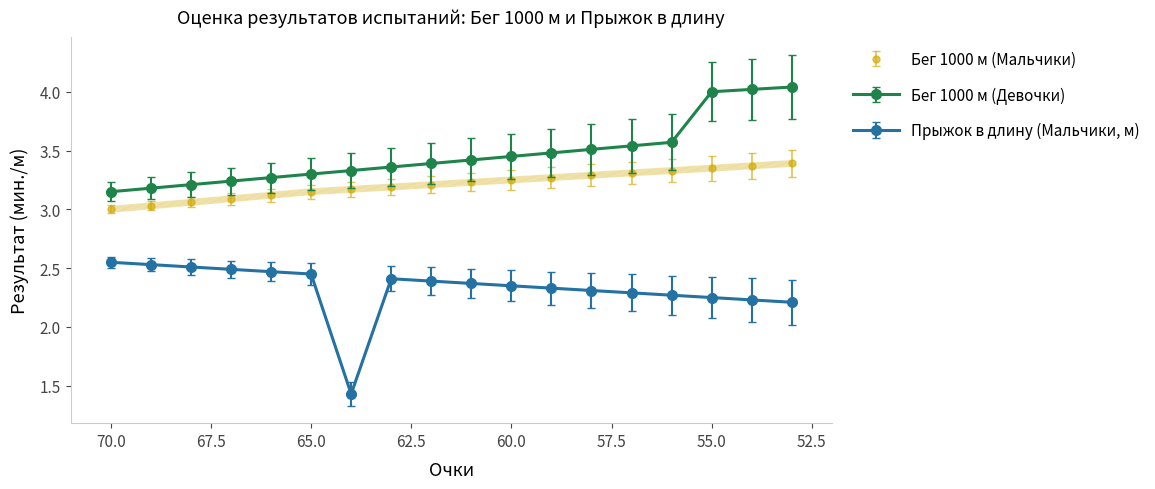

What is the sum of all Прыжок в длину с/м Мальчики (см) values?

41.8